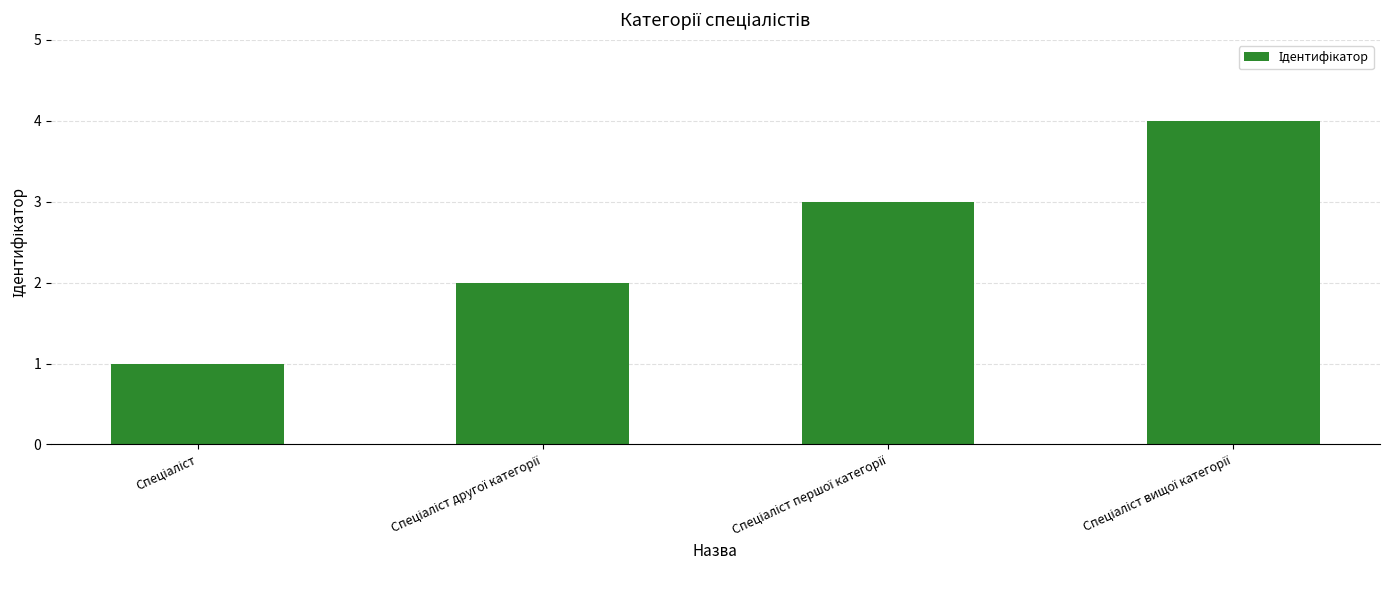

What is the difference between the maximum and minimum values?

3